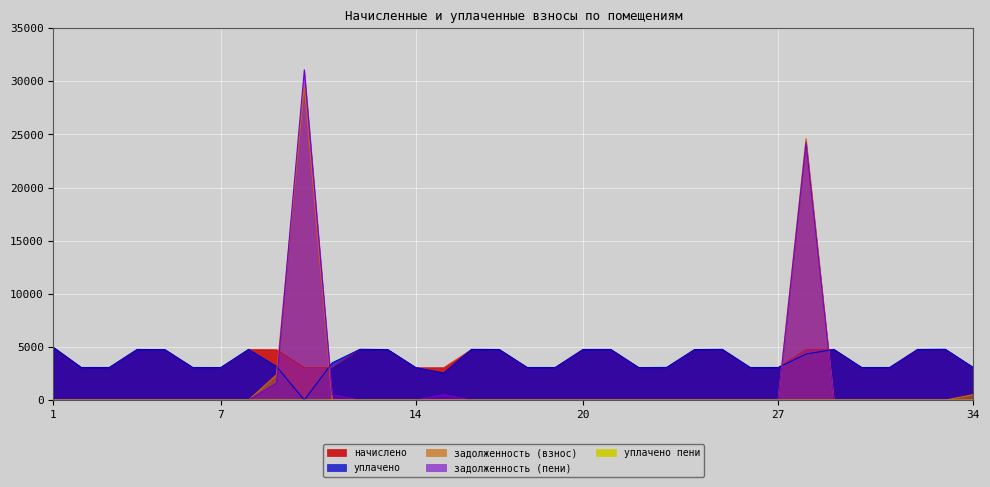

How many intersections are there between начислено and задолженность (пени)?

4